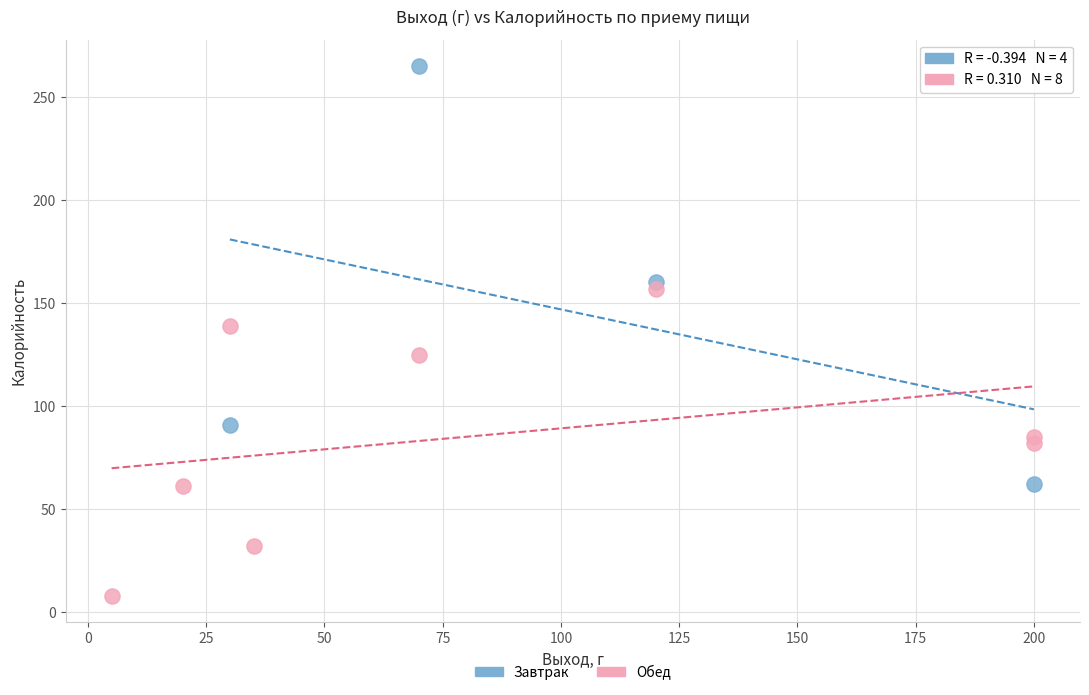

Which series contains the highest Y value?

Завтрак